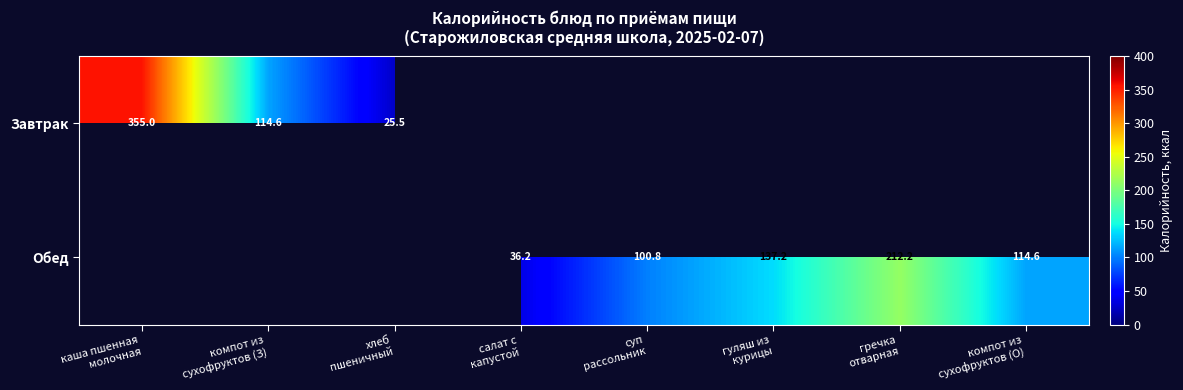

Which series has the largest range (max minus min)?

Завтрак